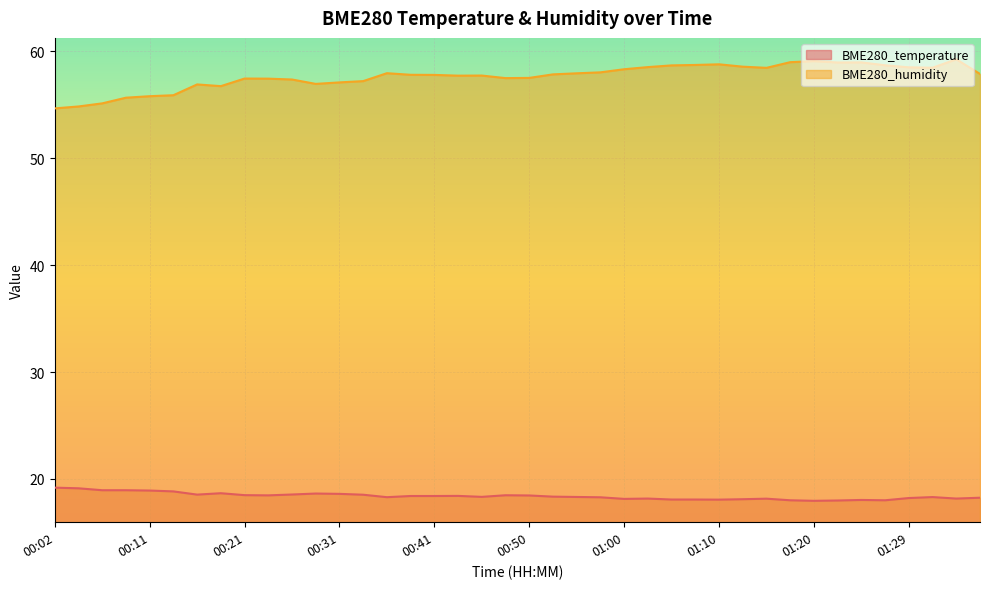

What position from the right is 00:28?

29